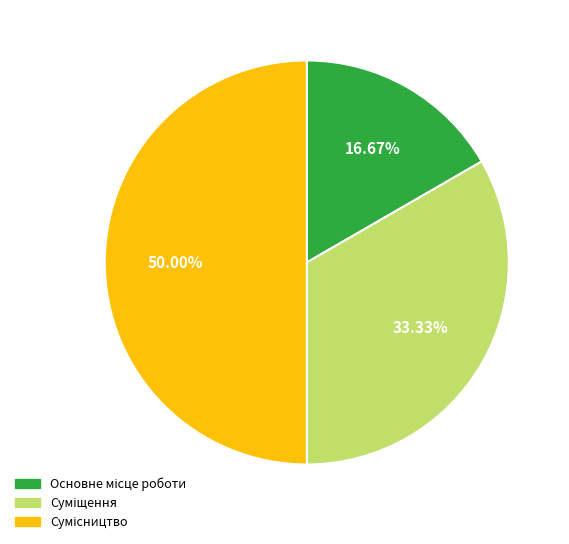

Count the number of slices in the pie.

3